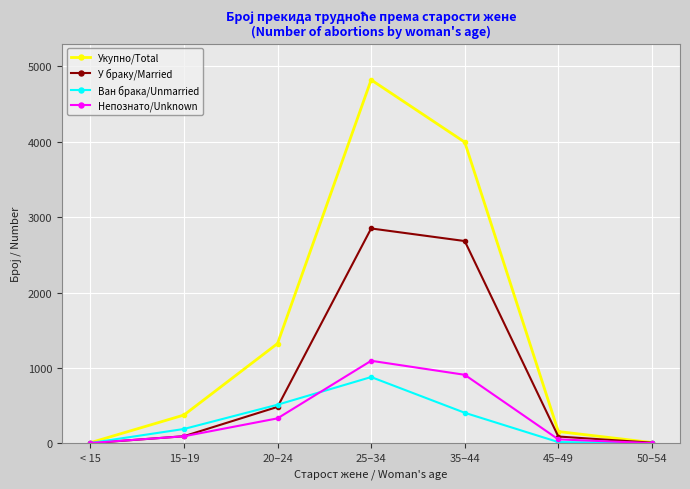

At how many categories does at least one series exceed 3615?

2